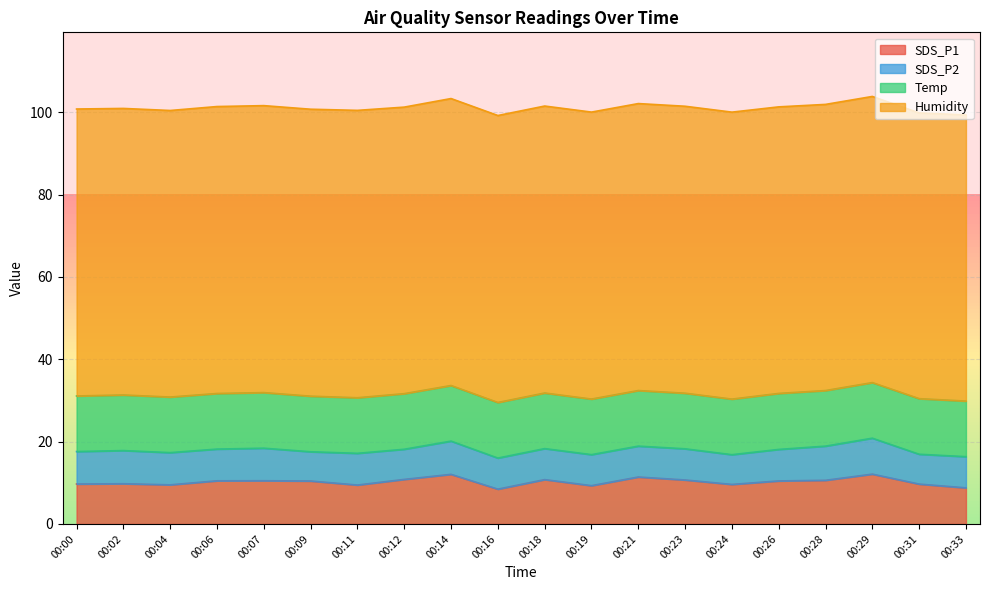

Rank the series at 00:09 from highest to lowest value.

Humidity, Temp, SDS_P1, SDS_P2